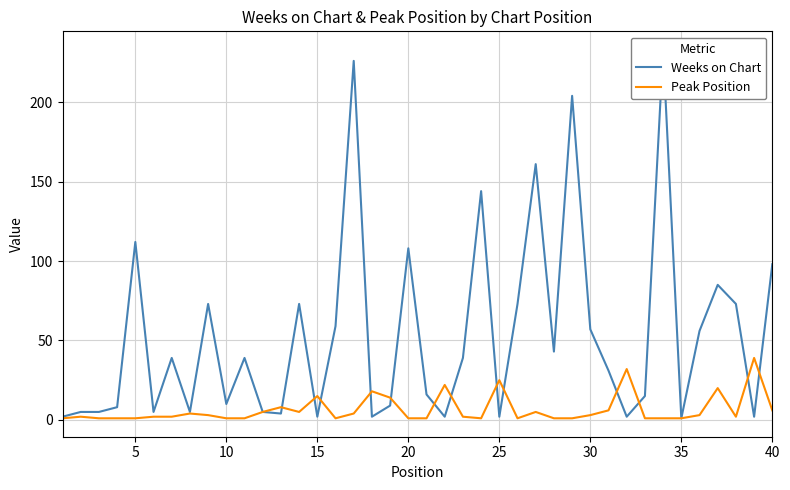

What is the maximum value for Peak Position?

39